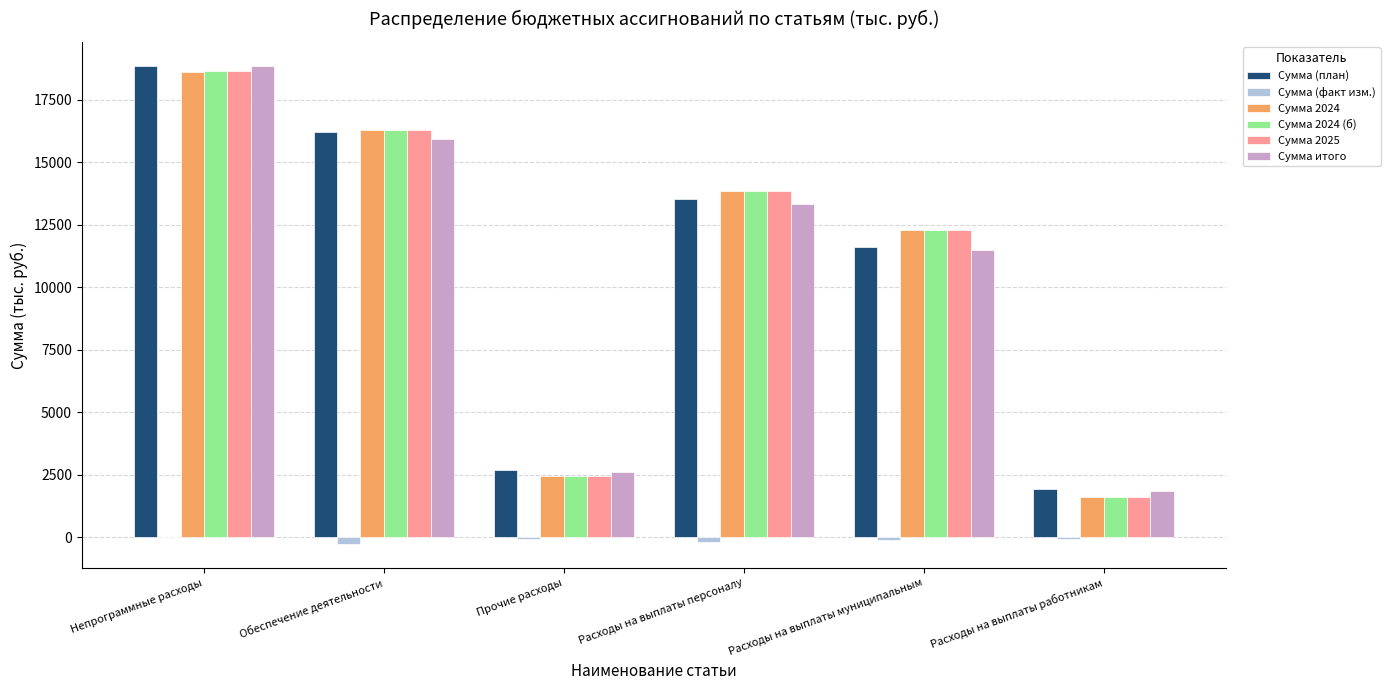

At which label is Сумма (план) closest to 10386?

Расходы на выплаты муниципальным